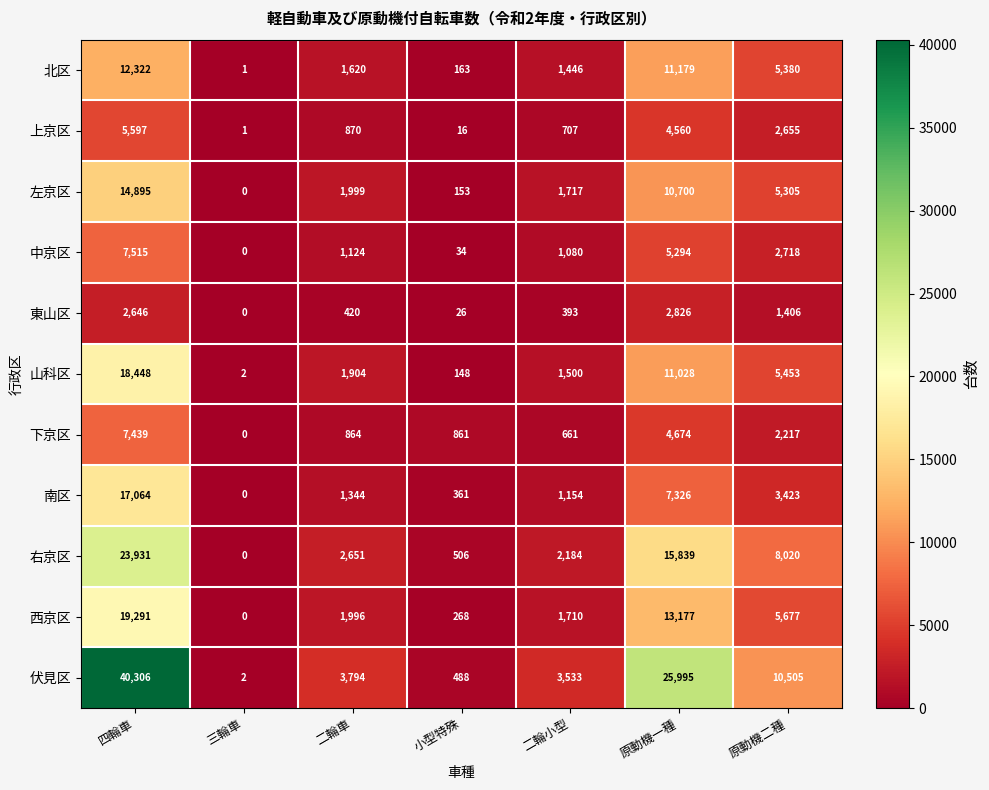

What is the sum of the 南区 values at 三輪車 and 二輪車?

1344